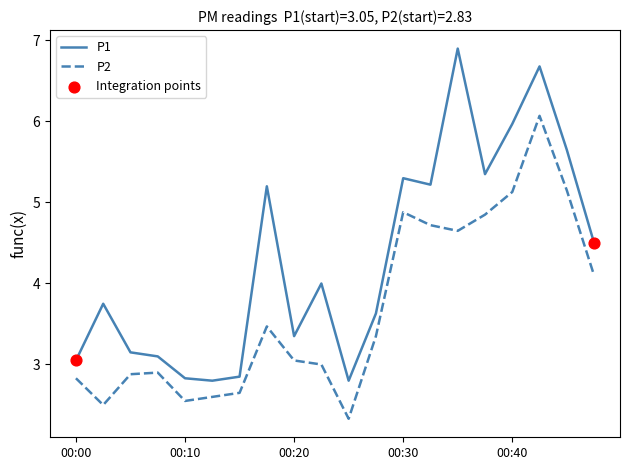

Which series has the widest spread of values?

P1